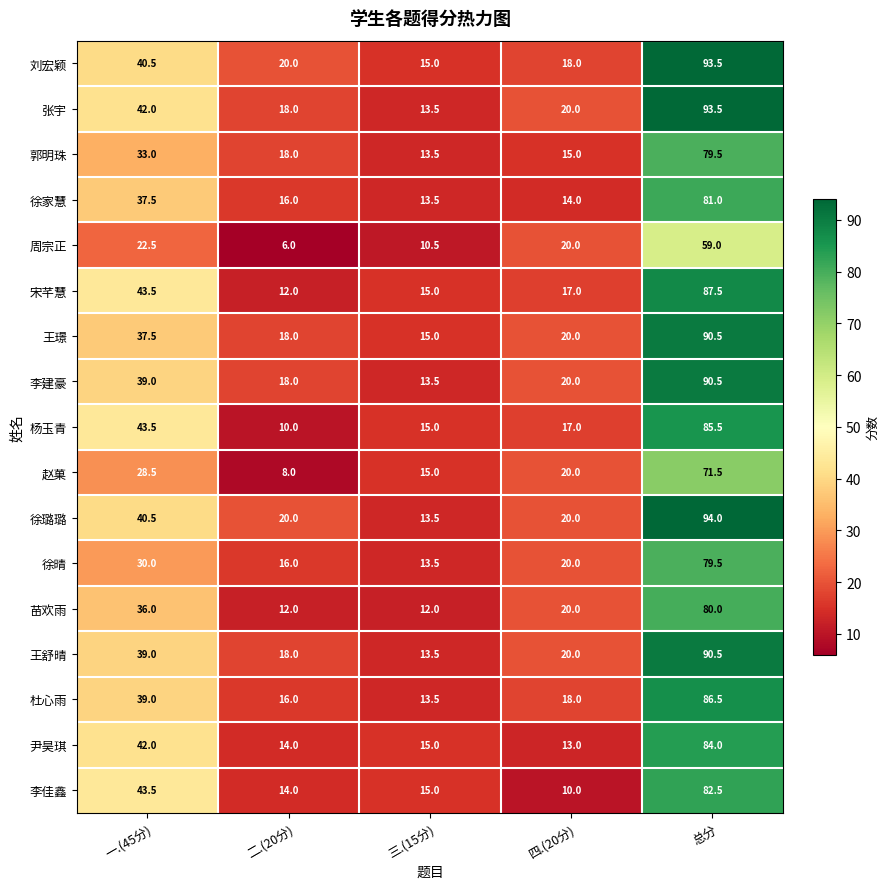

What is the difference between the highest and lowest values at 总分?

35.0